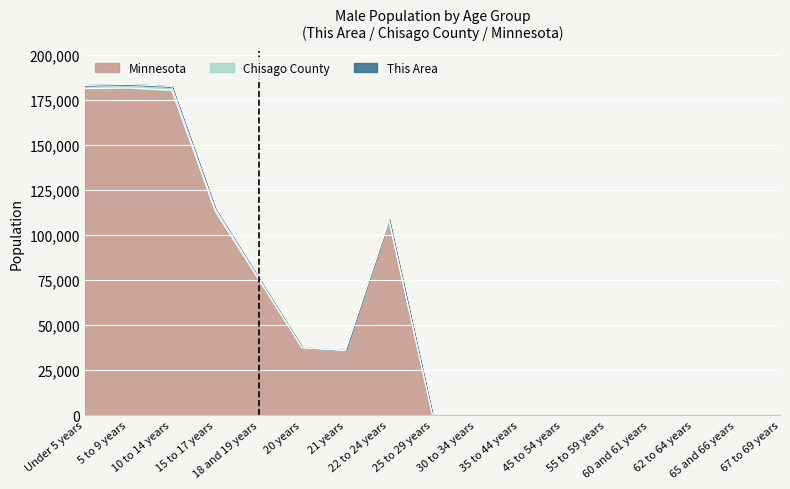

Between 55 to 59 years and 35 to 44 years, which is larger?

55 to 59 years